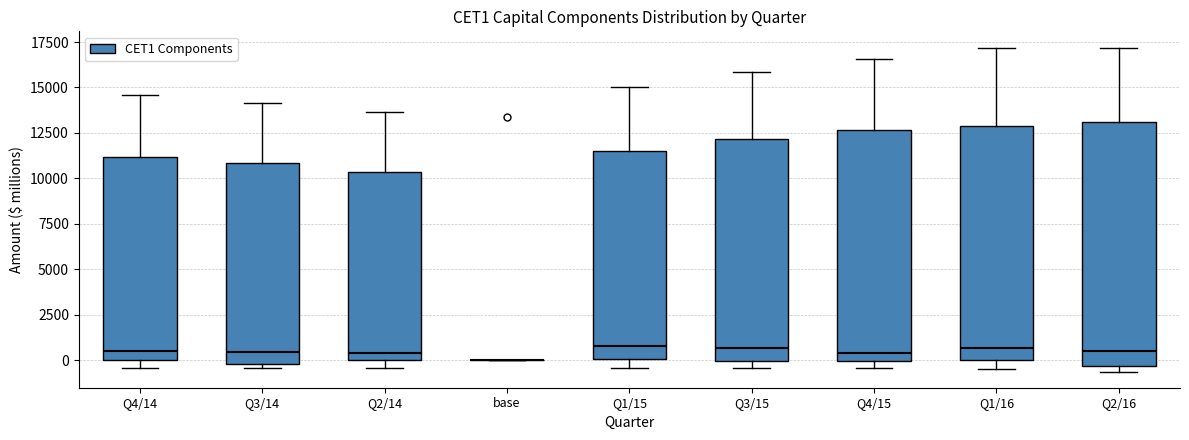

Comparing the boxes themselves (not the whiskers), which one is the tallest?

Q2/16